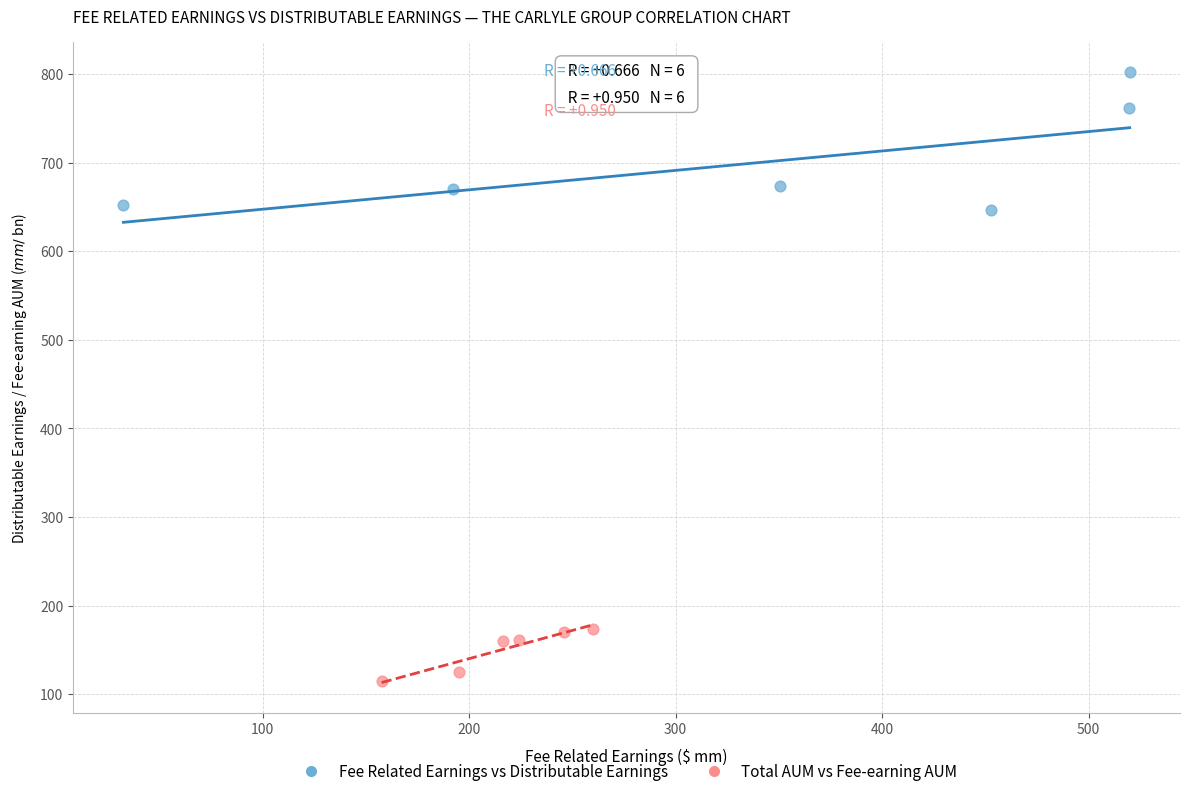

Which series reaches the minimum Y coordinate?

Total AUM vs Fee-earning AUM